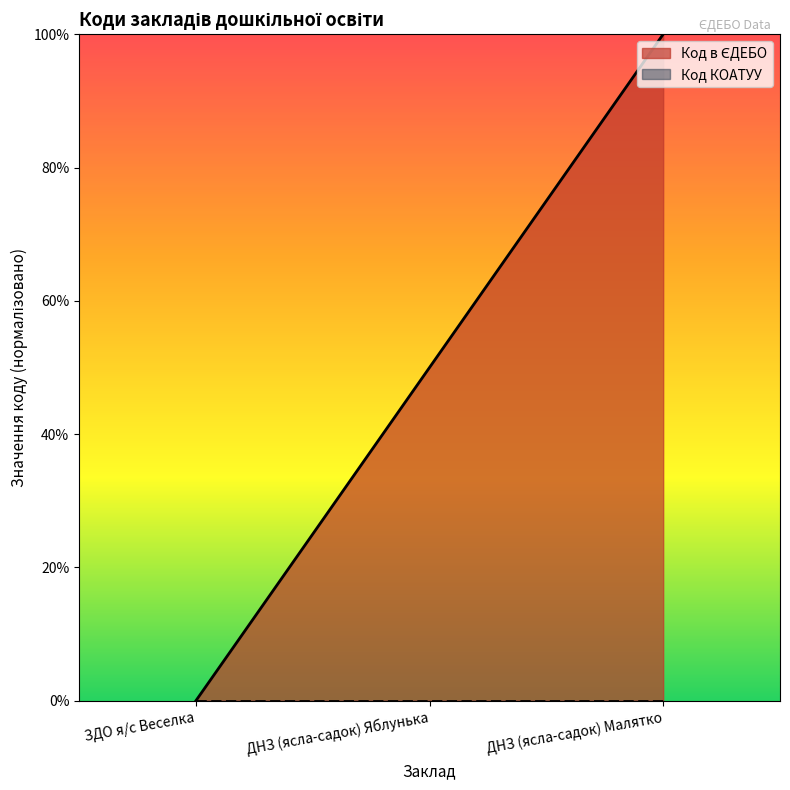

What is the difference between the maximum and second lowest values?

50.0